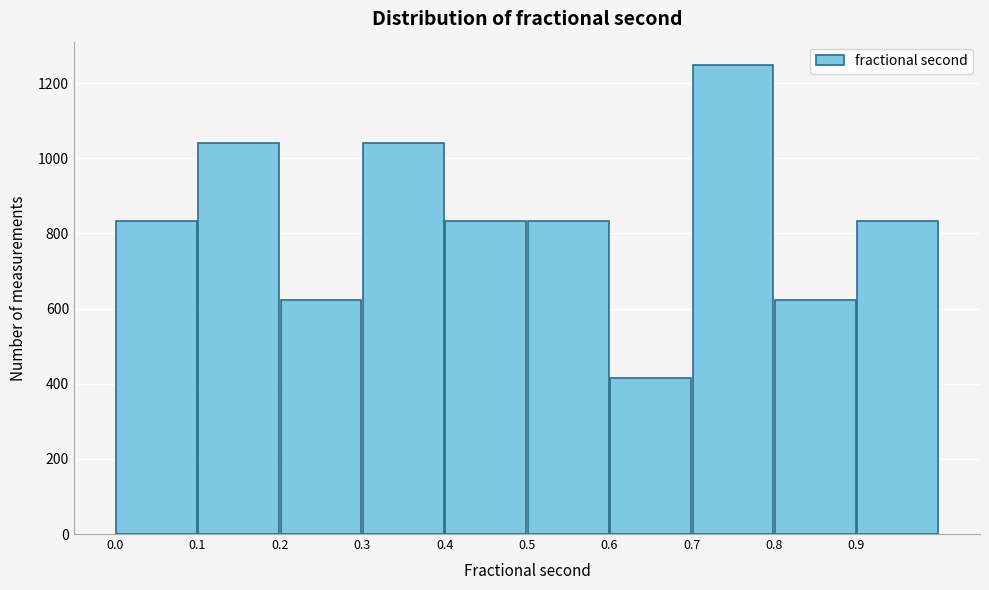

Over which range of the x-axis is the bar tallest?

0.7 to 0.8